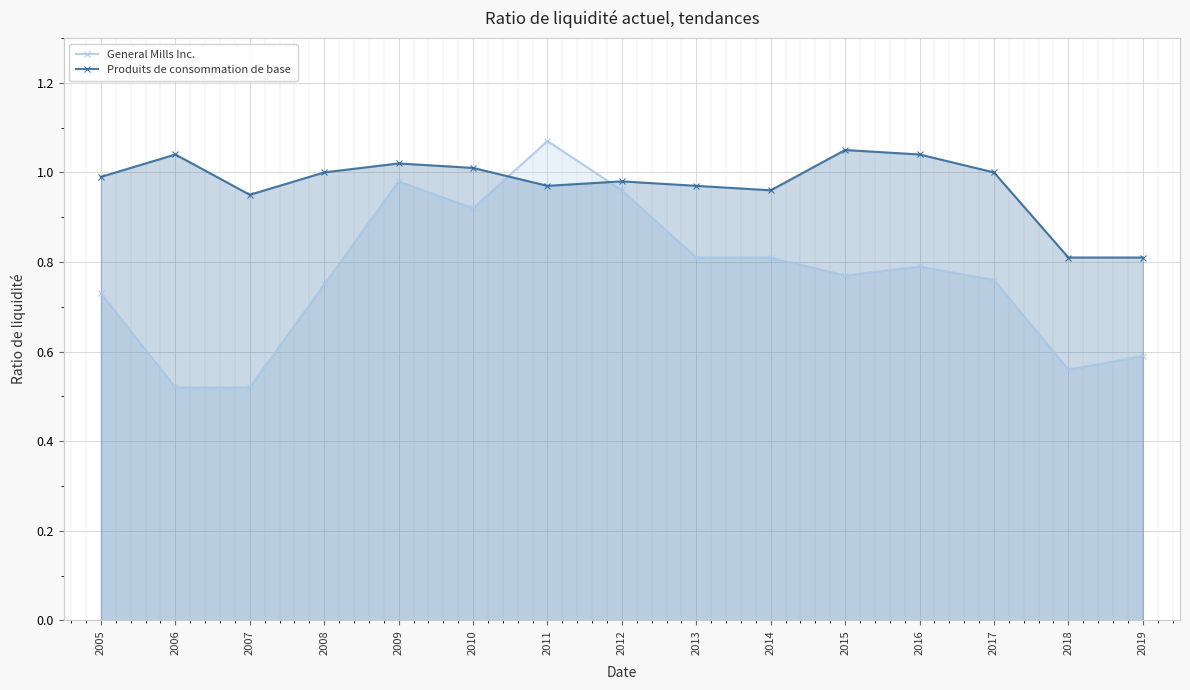

How many intersections are there between Produits de consommation de base and General Mills Inc.?

2